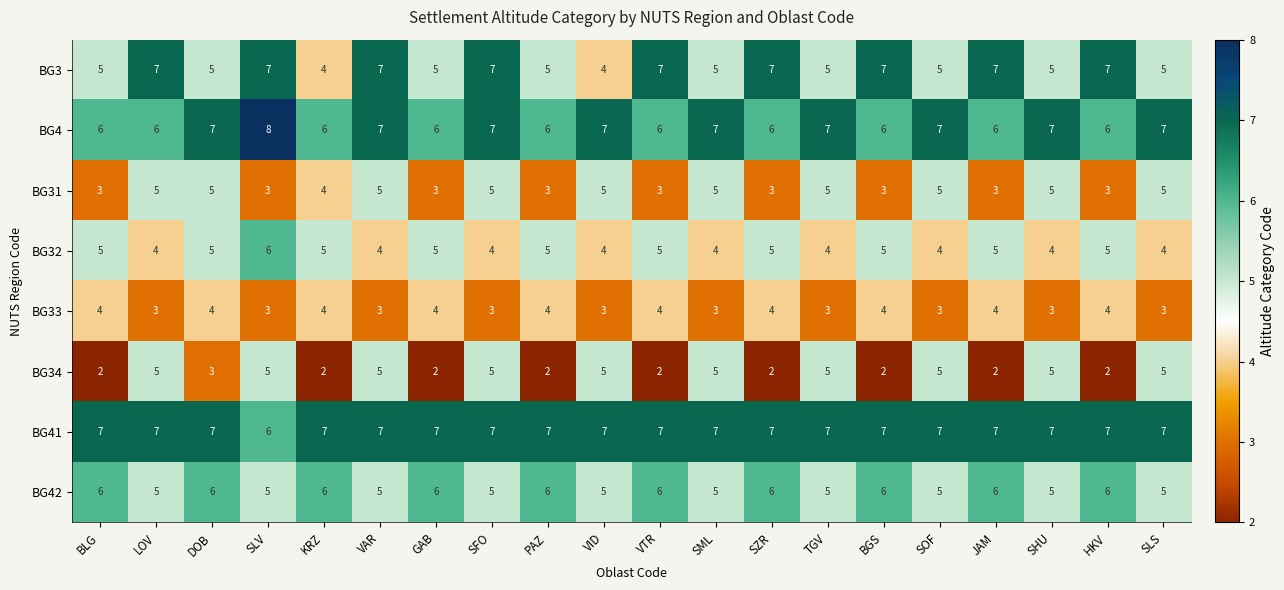

What value does the BG41 series have at VAR?

7